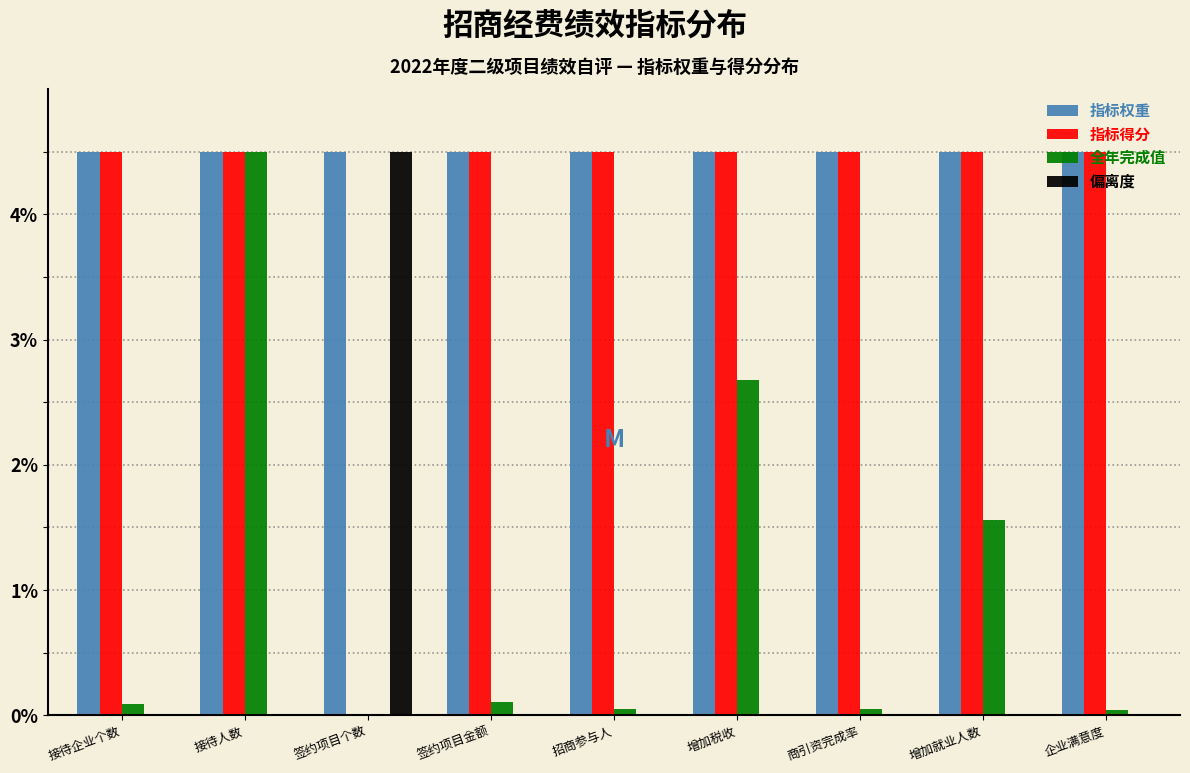

Is it true that 指标得分 equals 7.3 at 商引资完成率?

False